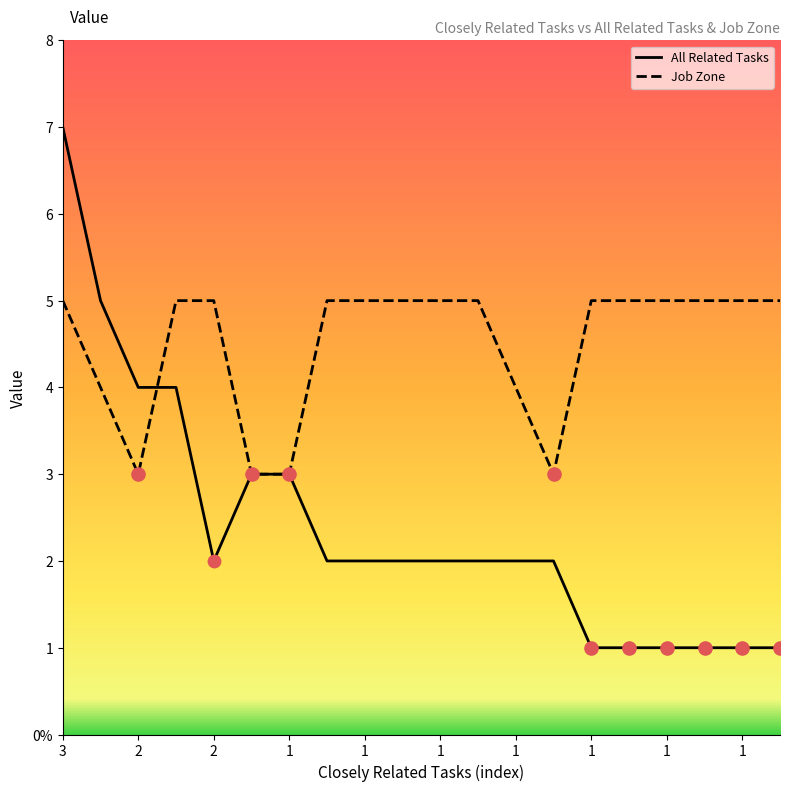

Which series has the largest total across all categories?

Job Zone